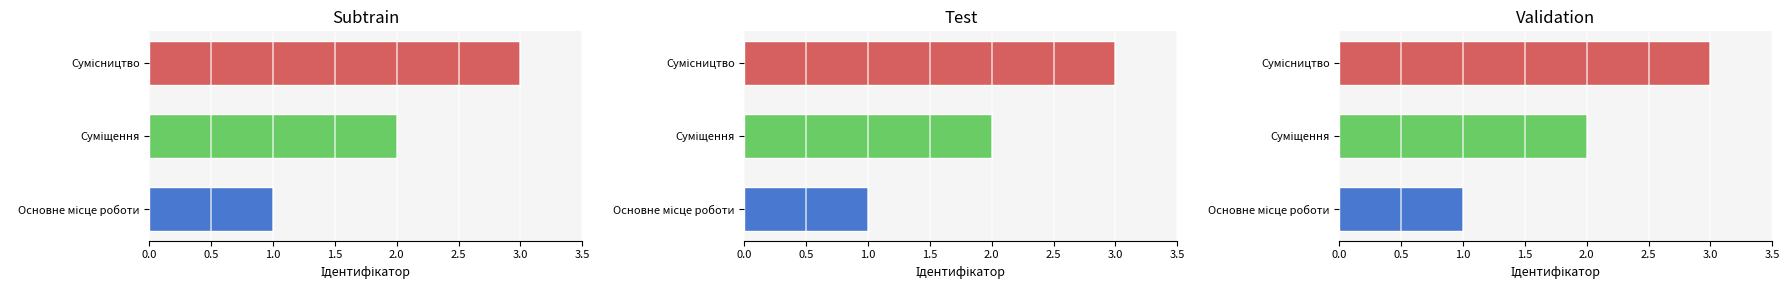

Reading left to right, list all the values displayed in this chart.

Основне місце роботи=1	Суміщення=2	Сумісництво=3